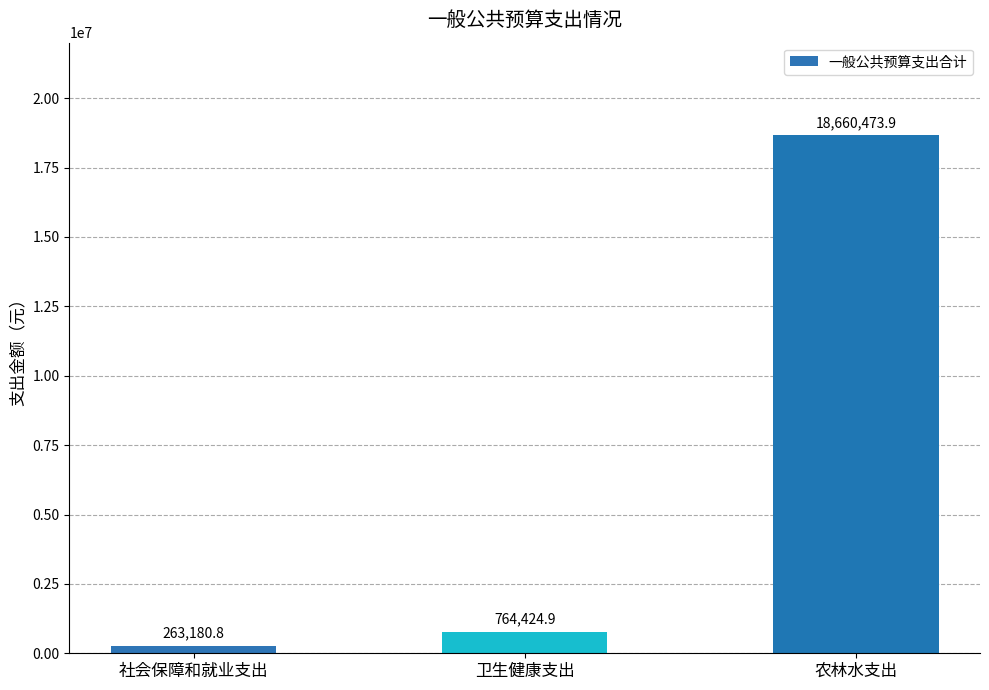

Between 社会保障和就业支出 and 农林水支出, which is larger?

农林水支出